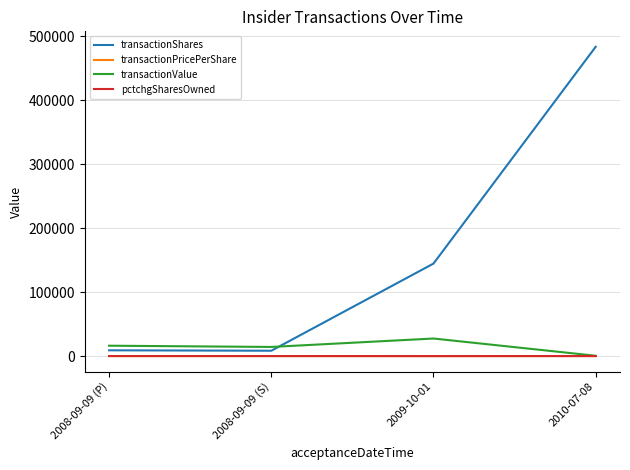

At which category is the sum across all series the highest?

2010-07-08